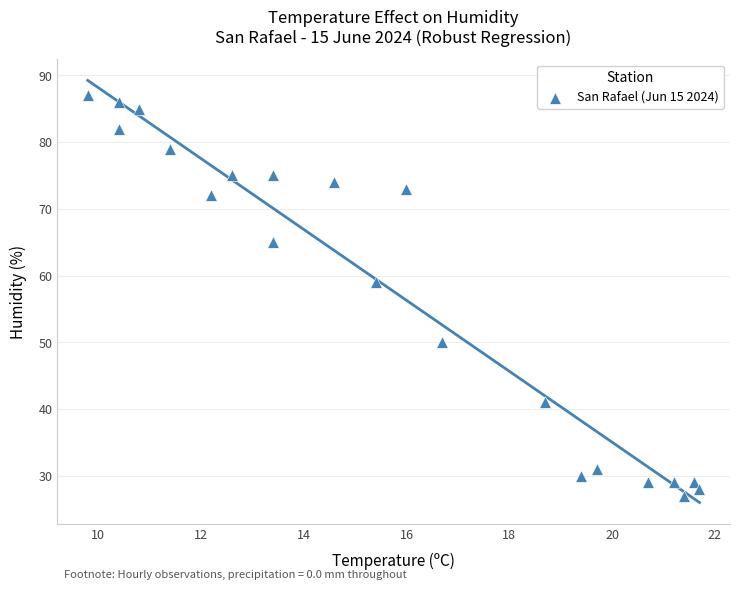

What Y value in the scatter plot is closest to 57?

59